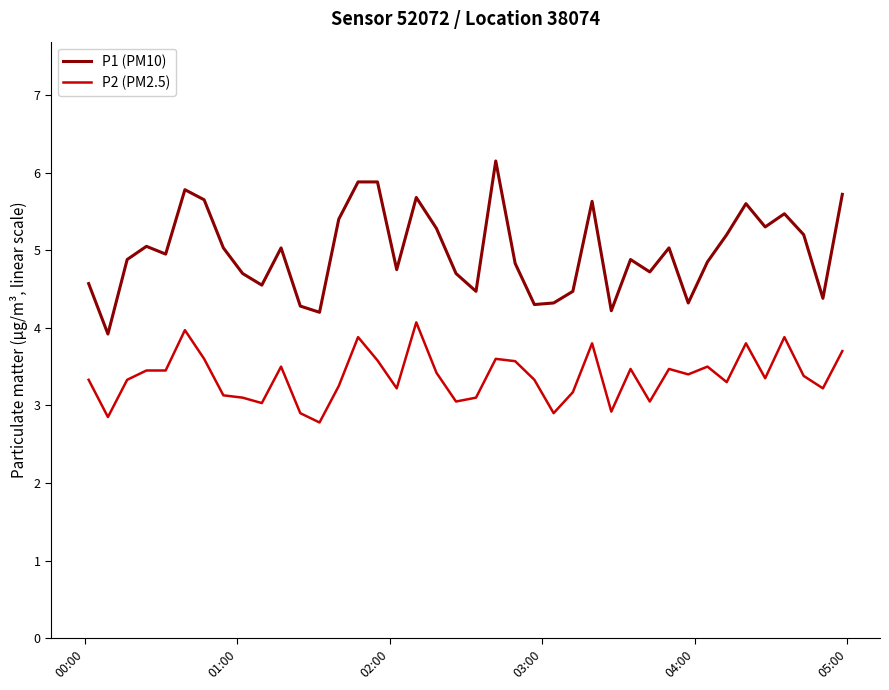

Which series has the largest range (max minus min)?

P1 (PM10)